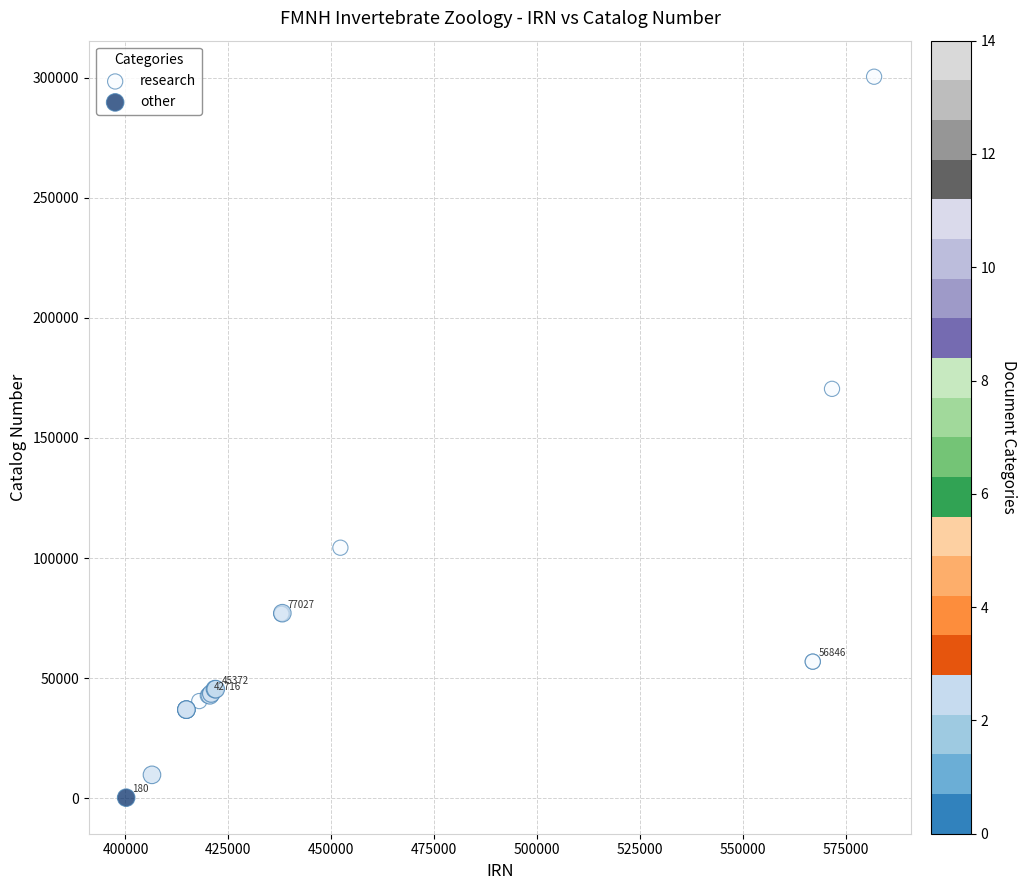

Which series reaches the minimum Y coordinate?

other